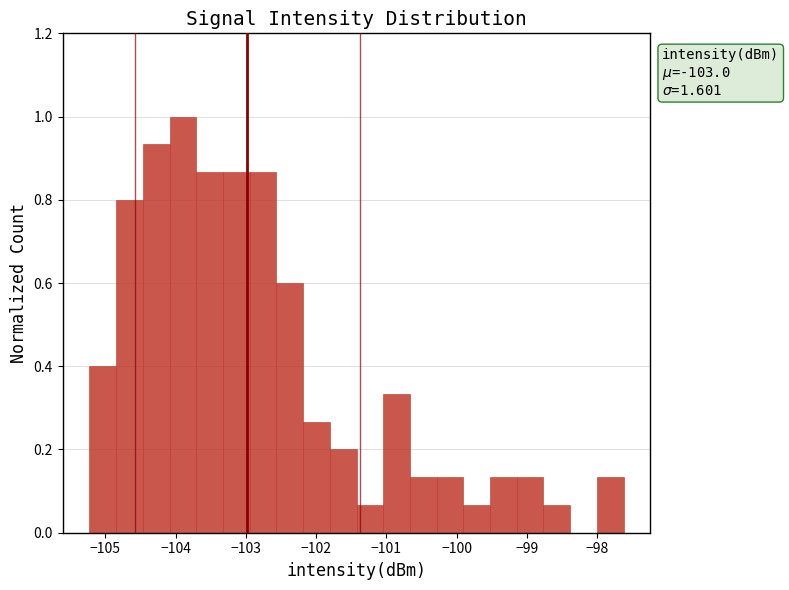

Read against the x-axis, roughly where is the centre of the tallest bar?

-103.9